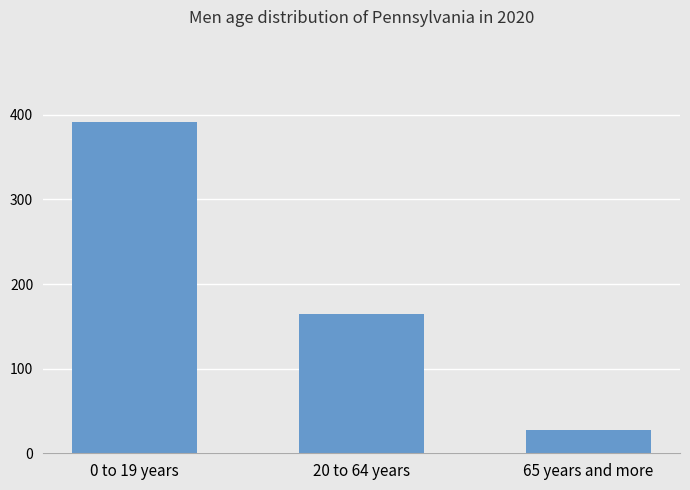

What position from the right is 0 to 19 years?

3